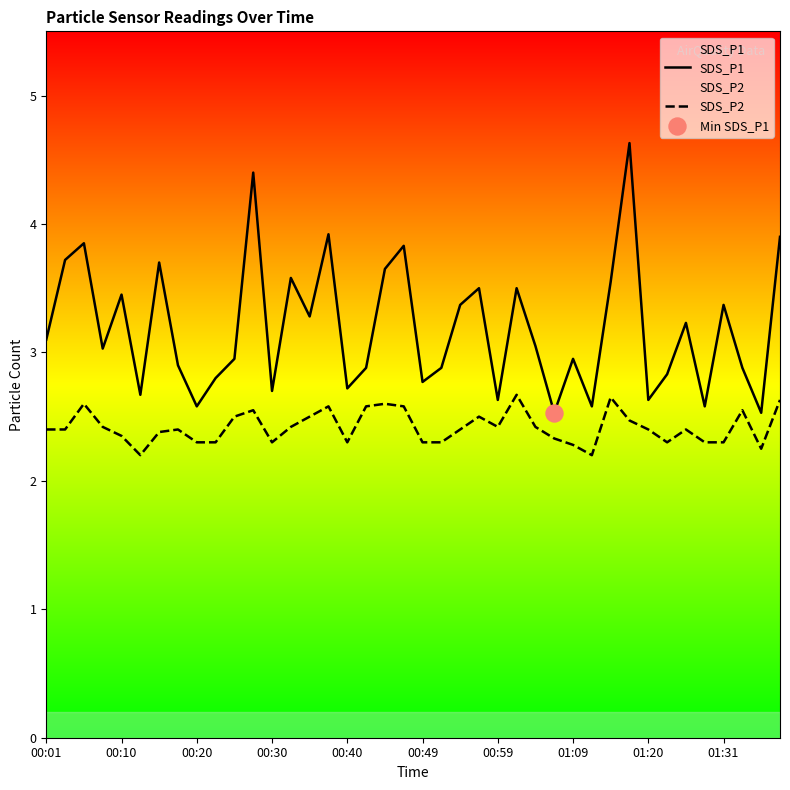

What is the total value across all series at 00:10?

5.8